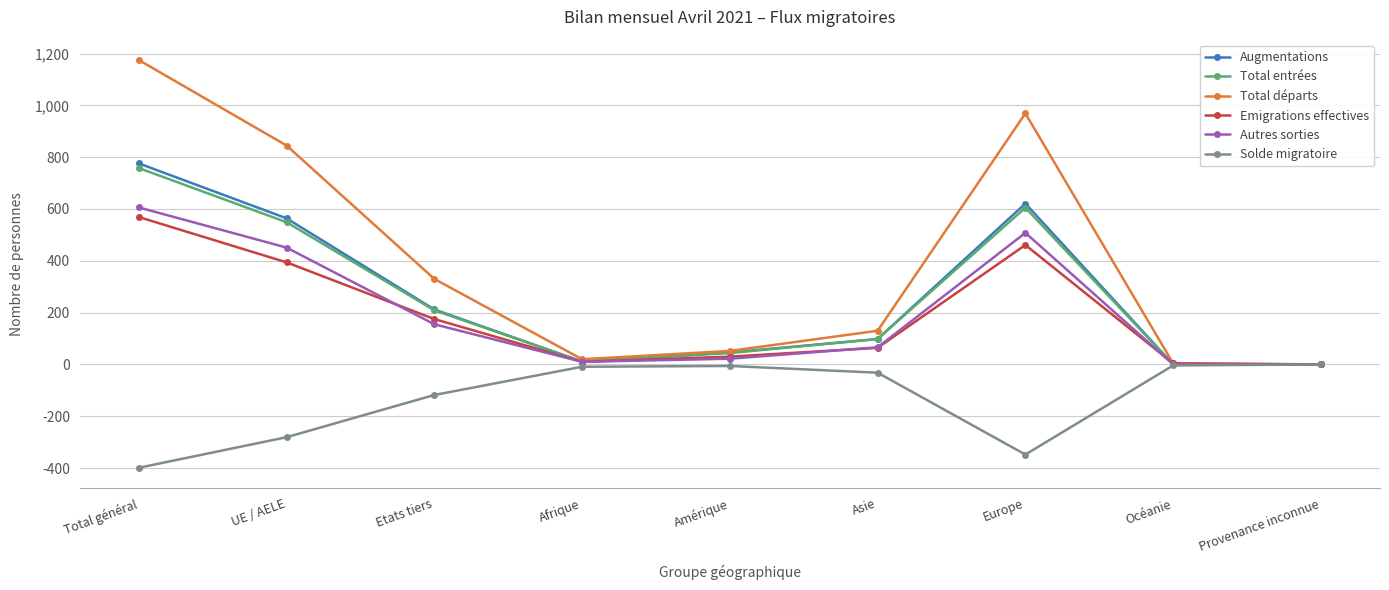

Which category has the highest value across all series?

Total général